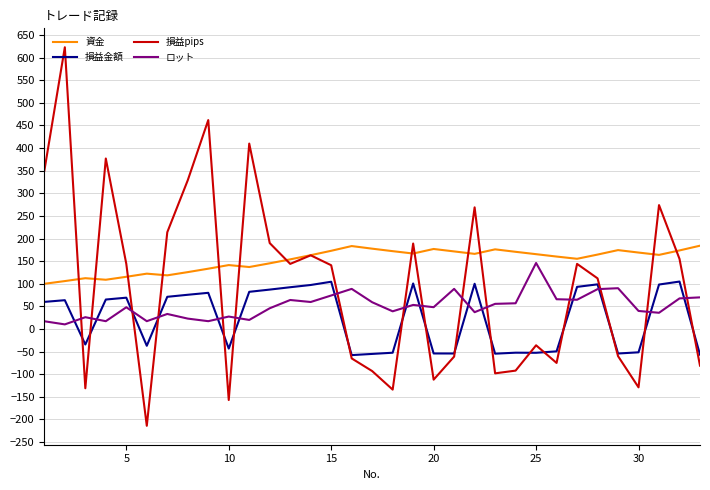

Which series has the widest spread of values?

損益pips